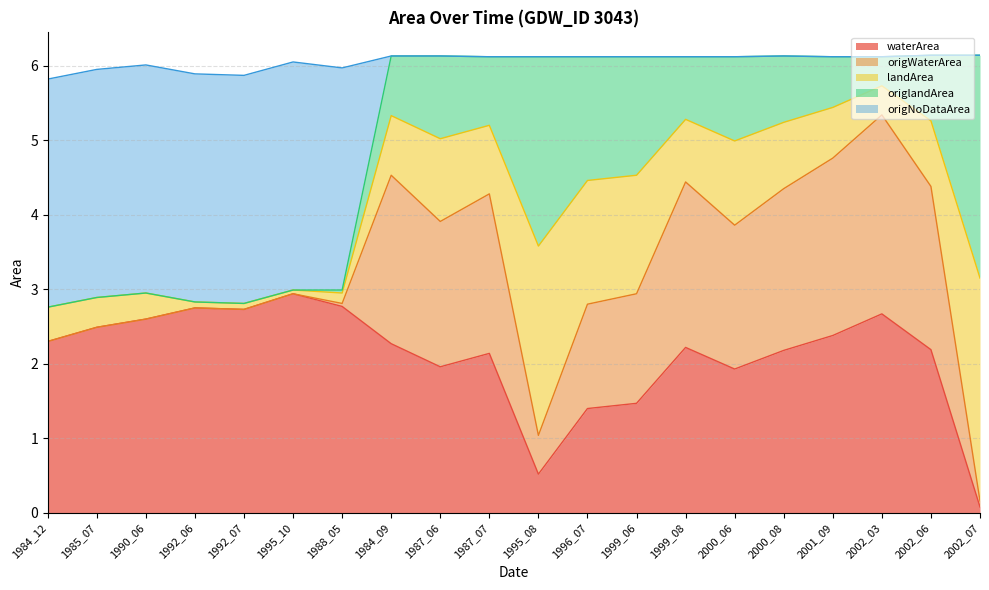

The waterArea series shows 4.1 at 2002_03. True or false?

False